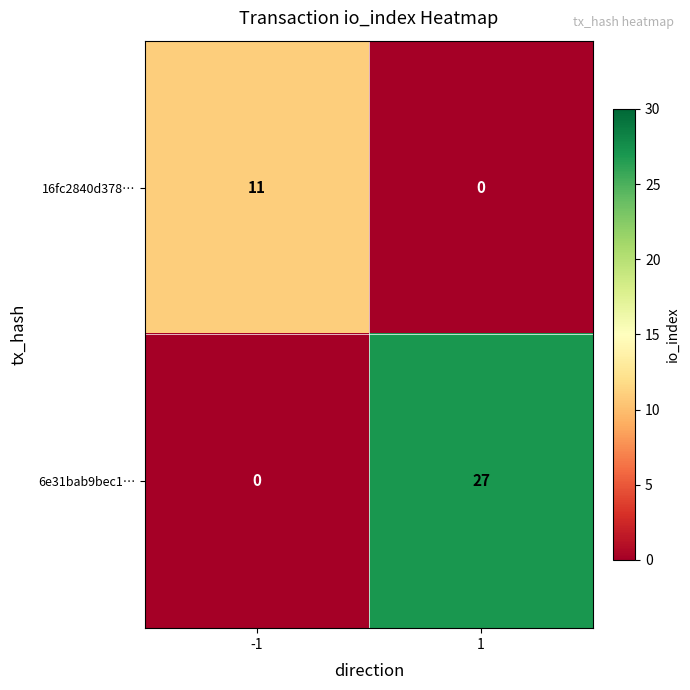

At how many categories does at least one series exceed 7?

2